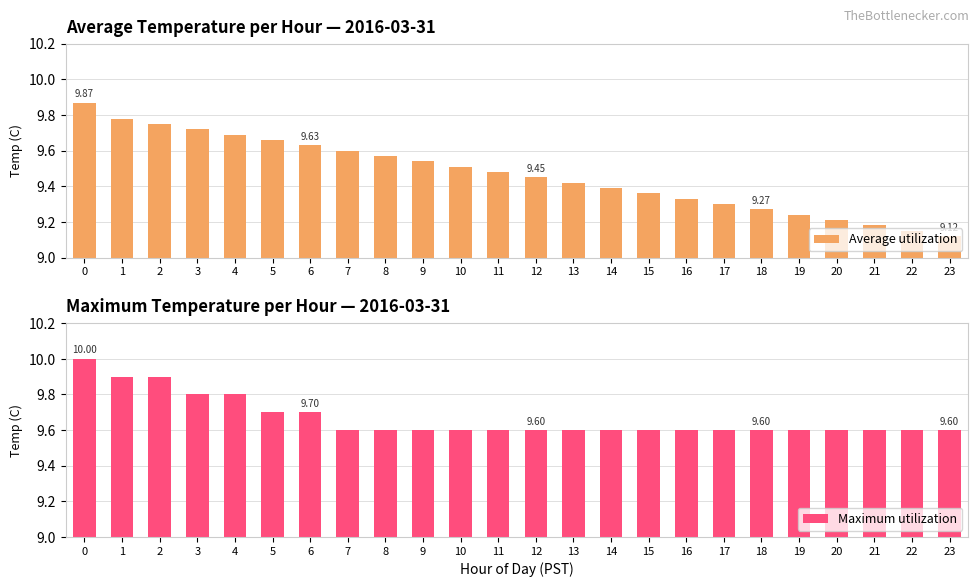

Does the chart contain any negative values?

No